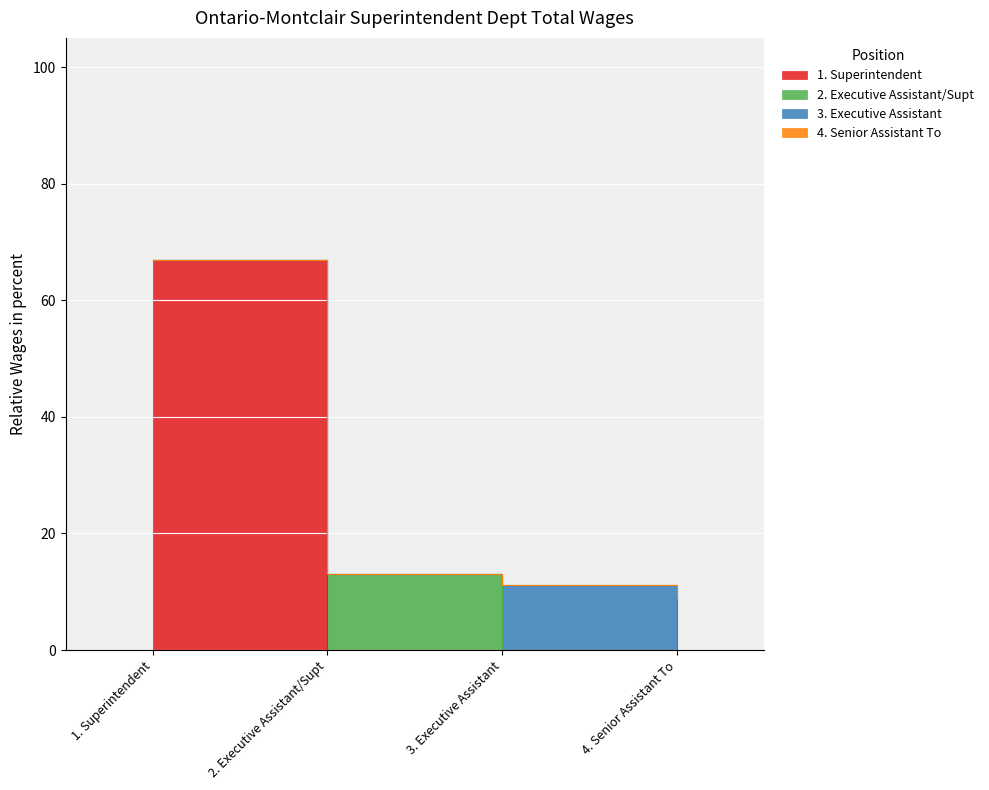

What is the approximate value at 4. Senior Assistant To?

9.0